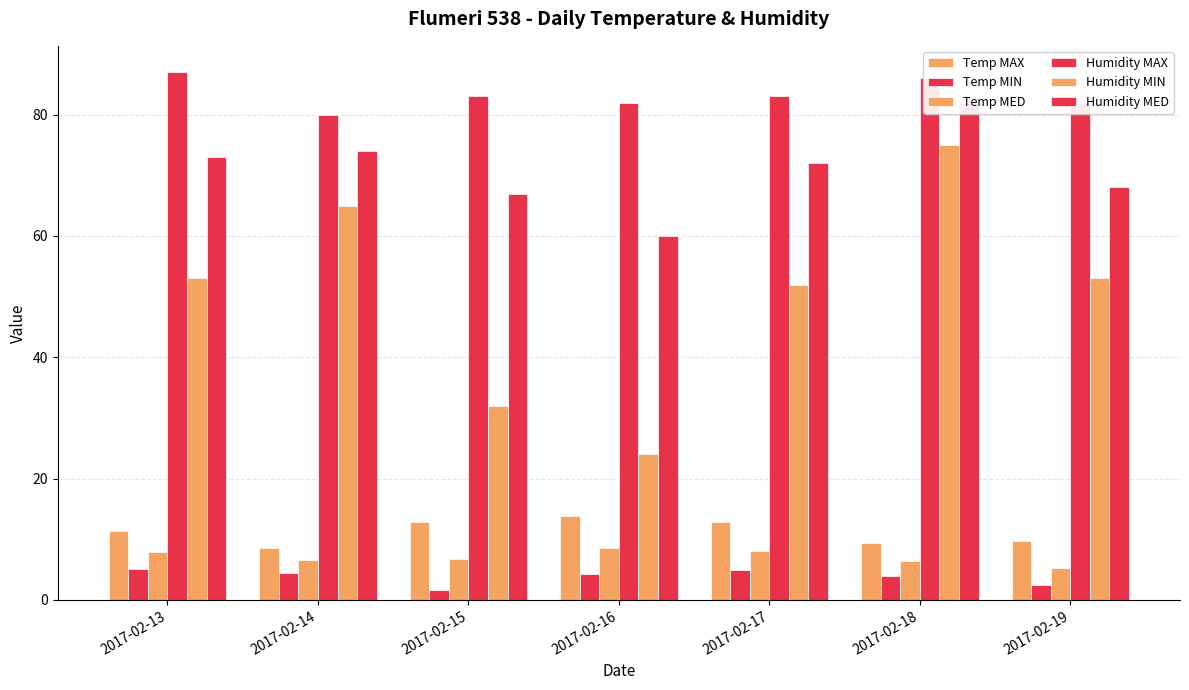

Which series has the widest spread of values?

Humidity MIN